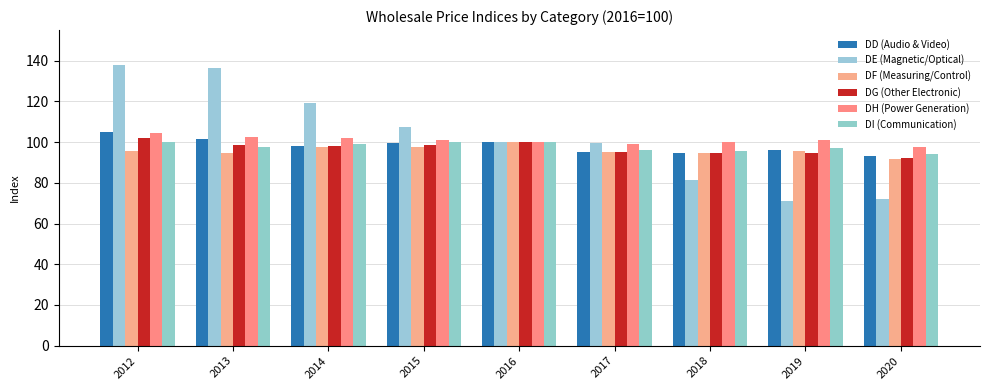

Which category has the lowest value in the DD (Audio & Video) series?

2020